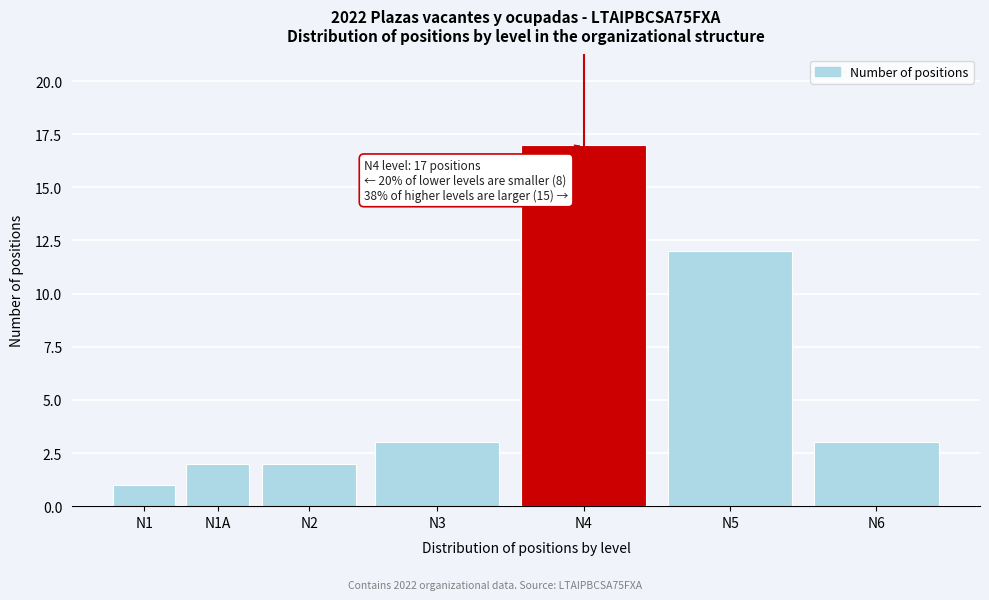

Reading left to right, list all the values displayed in this chart.

N1=1	N1A=2	N2=2	N3=3	N4=17	N5=12	N6=3